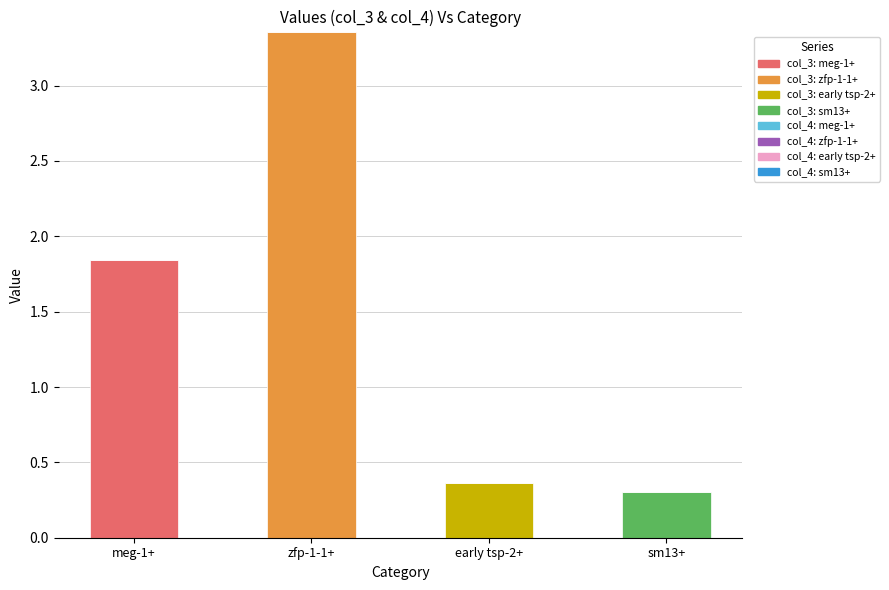

True or false: col_3 has a value of 0.3 at sm13+.

True